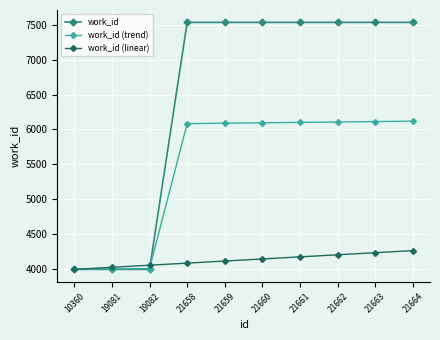

Rank the series by their average value, from highest to lowest.

work_id, work_id (trend), work_id (linear)